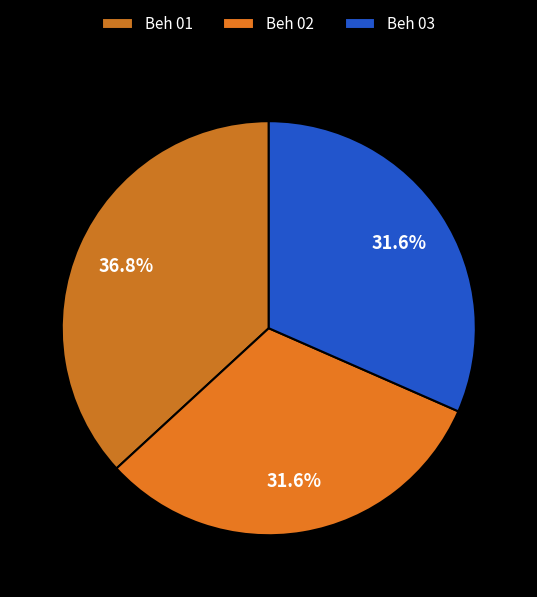

Is it true that Beh 02 is 43% of the pie?

False